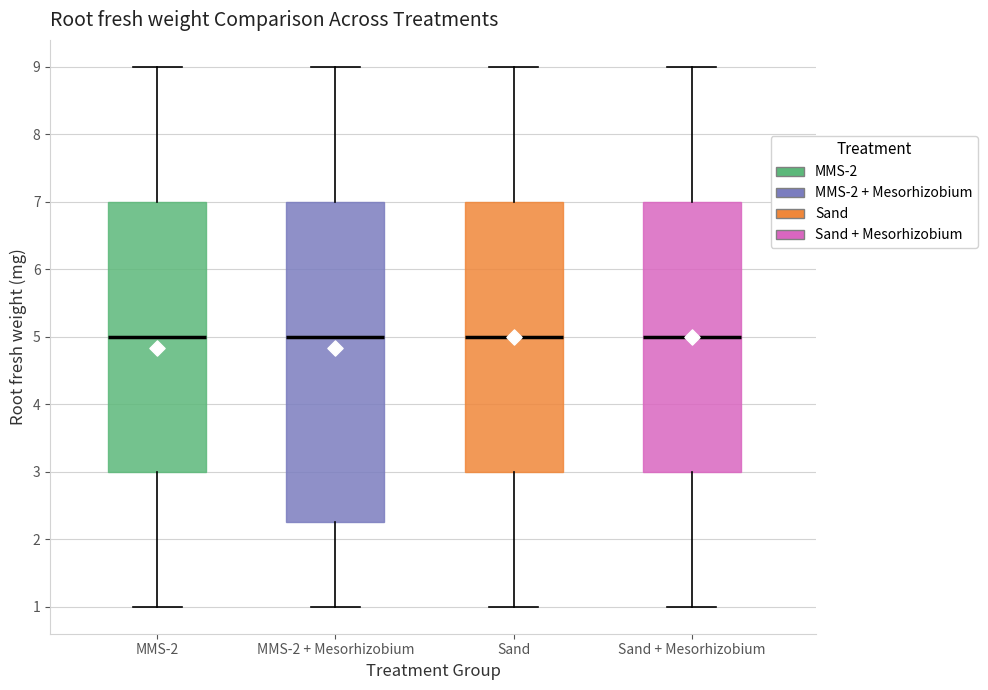

Reading left to right, read every box against the y-axis: the position of its median line, the range the box covers, and the ends of its whiskers. The values are not printed on the chart, so give them approximately, as read against the axis.

MMS-2: median 5.0, box 3.0 to 7.0, whiskers 1.0 to 9.0
MMS-2 + Mesorhizobium: median 5.0, box 2.3 to 7.0, whiskers 1.0 to 9.0
Sand: median 5.0, box 3.0 to 7.0, whiskers 1.0 to 9.0
Sand + Mesorhizobium: median 5.0, box 3.0 to 7.0, whiskers 1.0 to 9.0